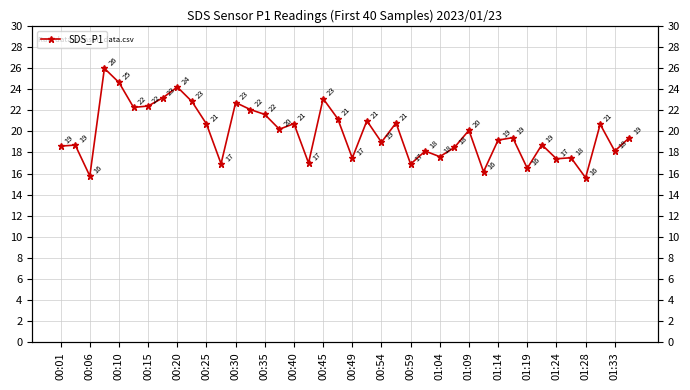

What is the greatest value displayed?

26.0